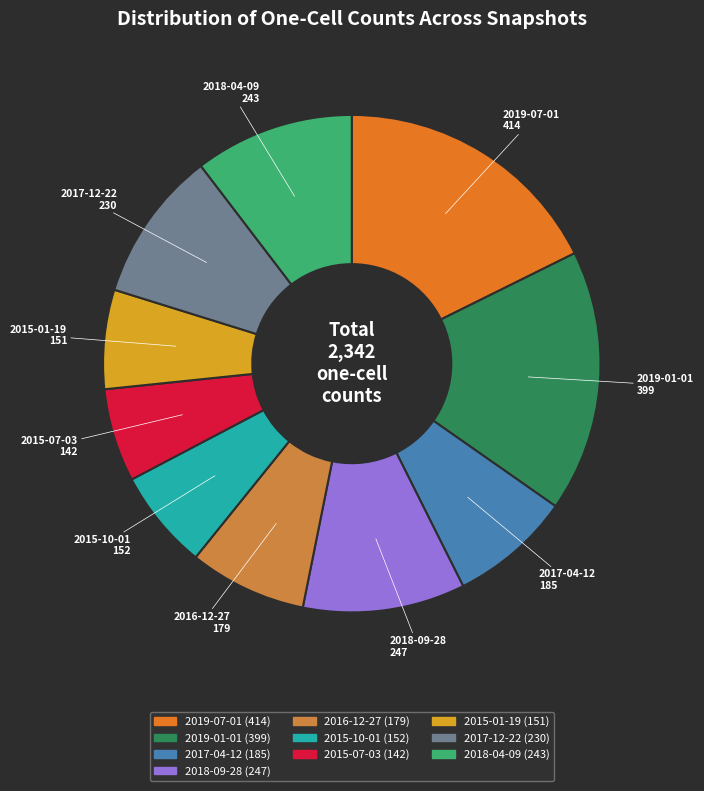

Is there a majority slice in this chart?

No